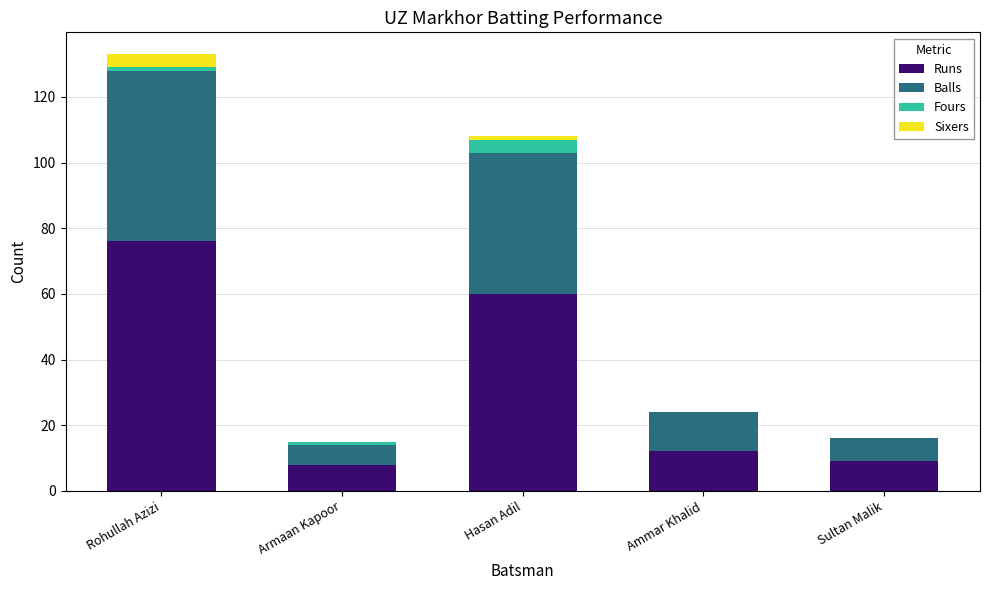

What is the highest value of the Runs series?

76